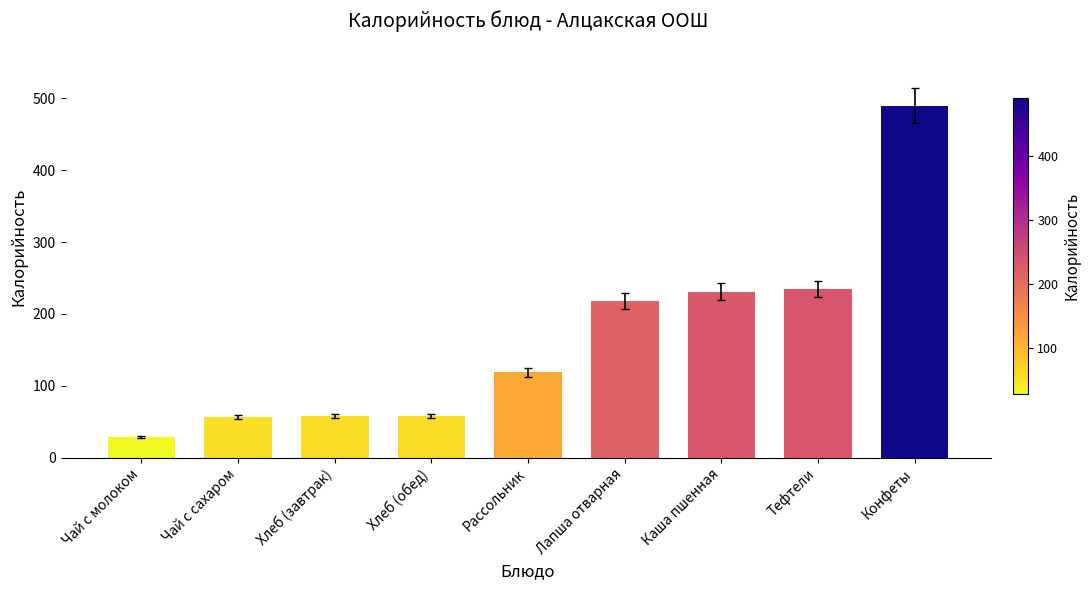

What is the average value?

165.9